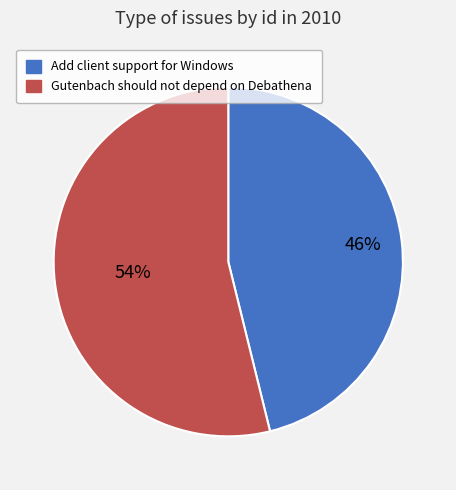

To the nearest percent, what is the combined percentage of Add client support for Windows and Gutenbach should not depend on Debathena?

100%